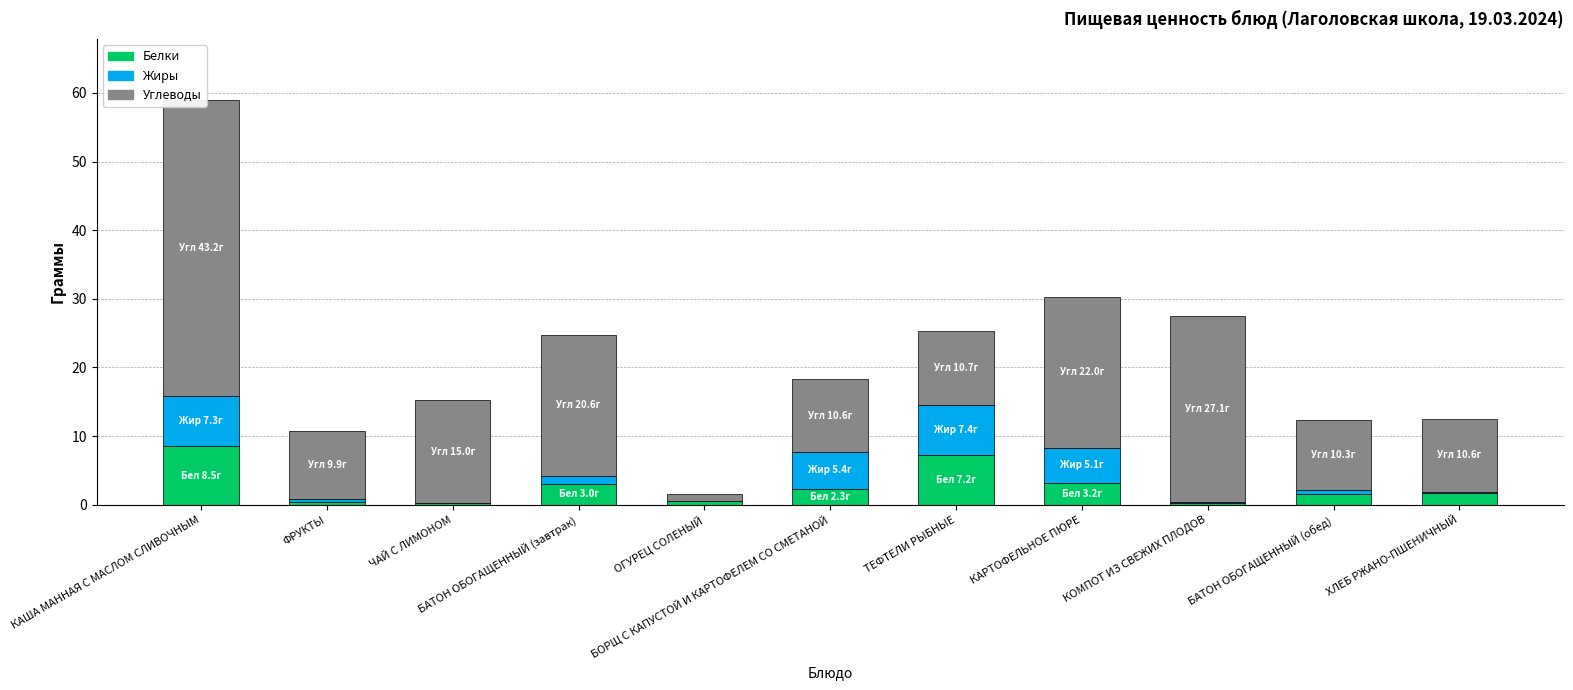

At which label is Жиры closest to 3?

БАТОН ОБОГАЩЕННЫЙ (завтрак)